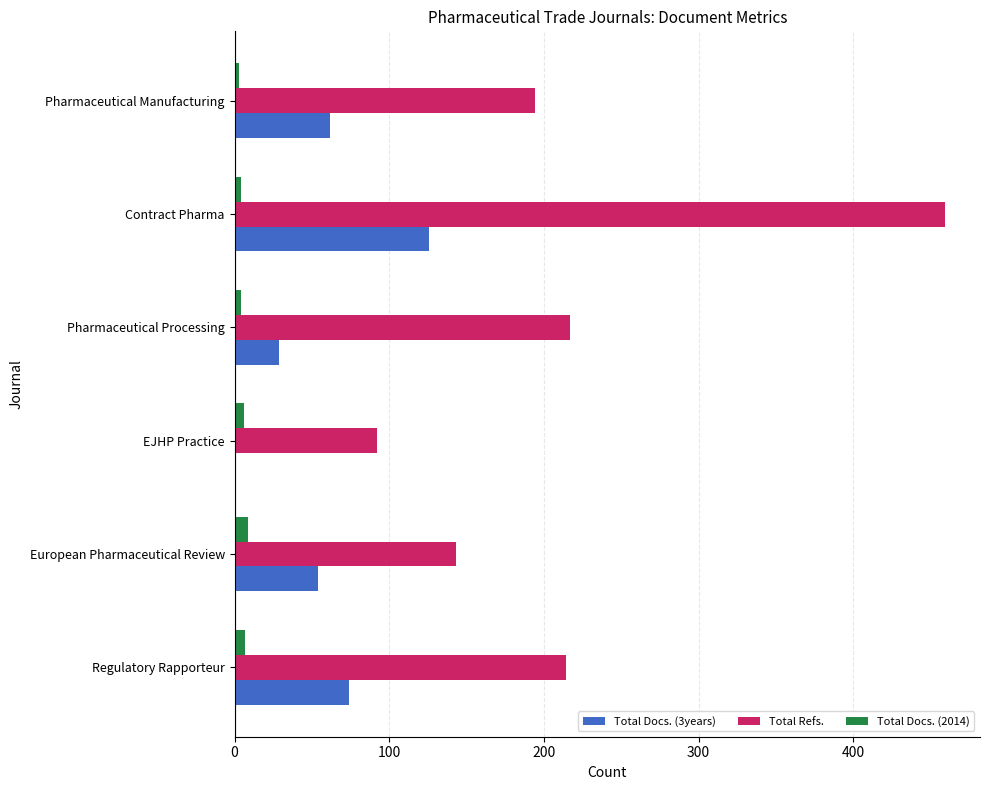

Which category has the highest value in the Total Docs. (3years) series?

Contract Pharma